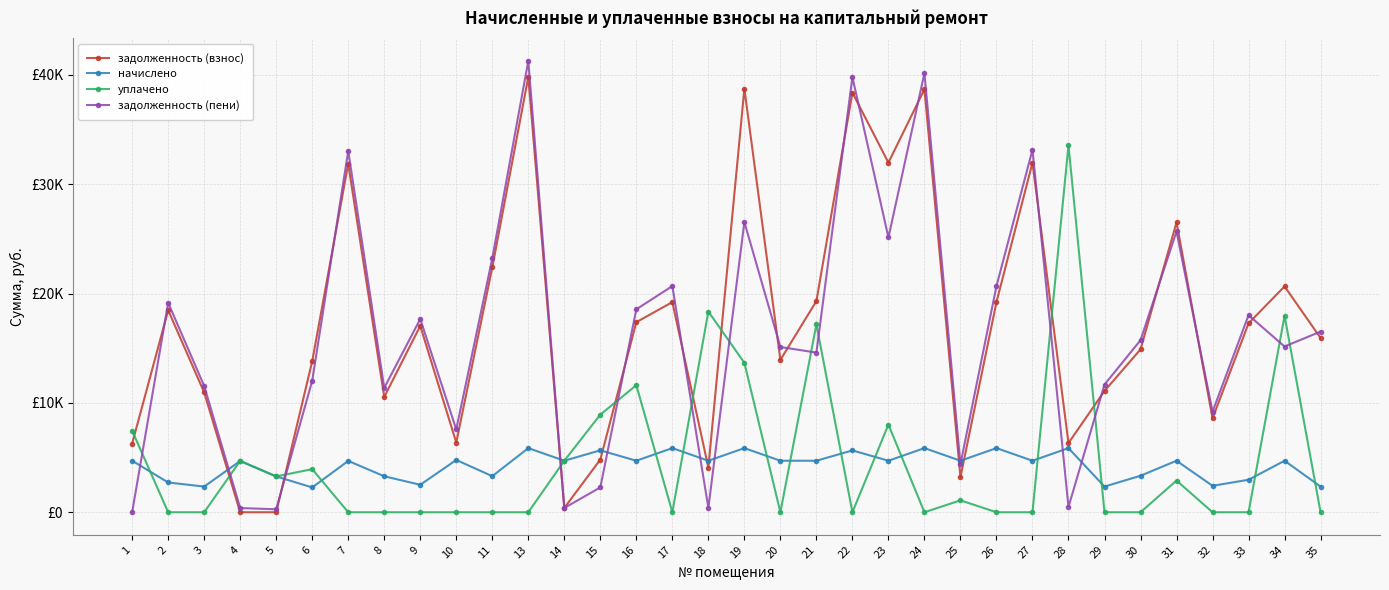

What are all the series names shown in the legend?

задолженность (взнос), начислено, уплачено, задолженность (пени)